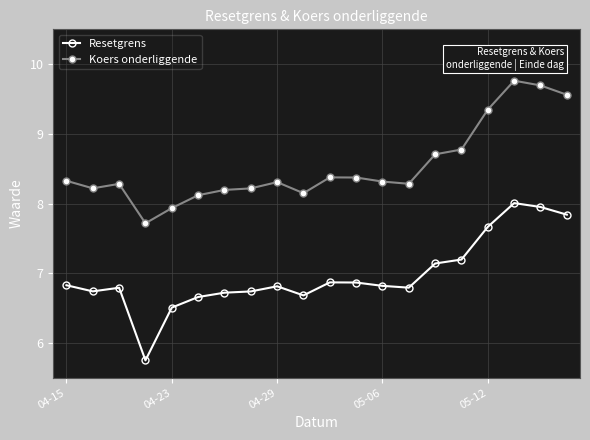

Which series has the widest spread of values?

Resetgrens